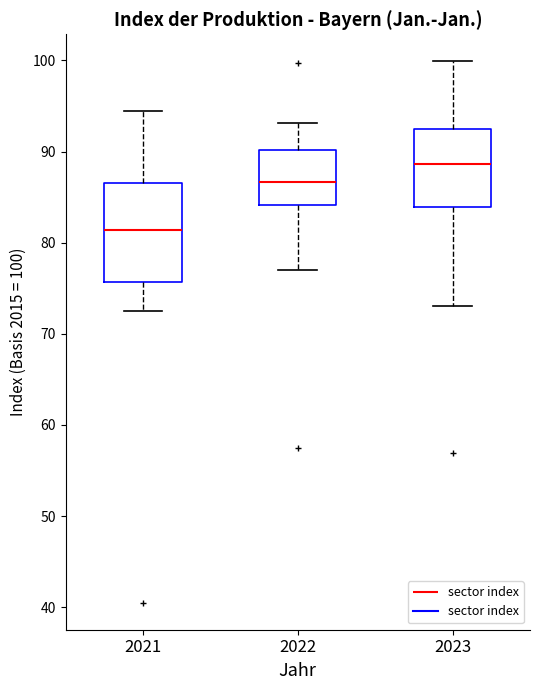

Comparing the boxes themselves (not the whiskers), which one is the tallest?

2021